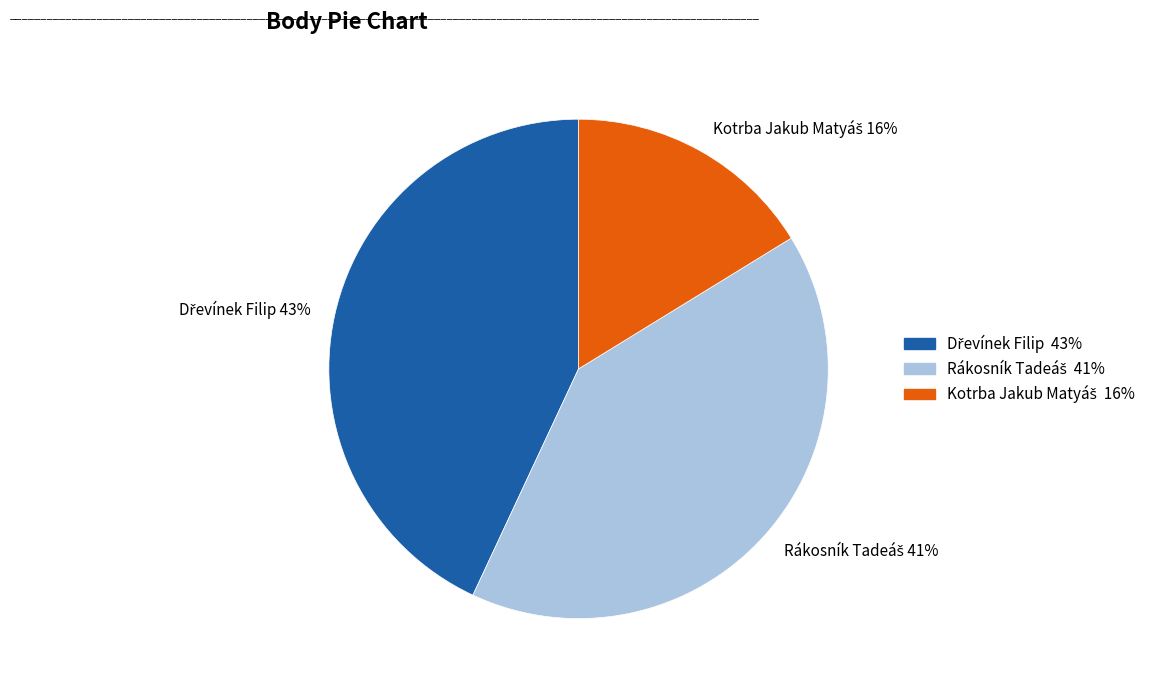

To the nearest percent, what is the difference between the largest and smallest slice percentages?

27%